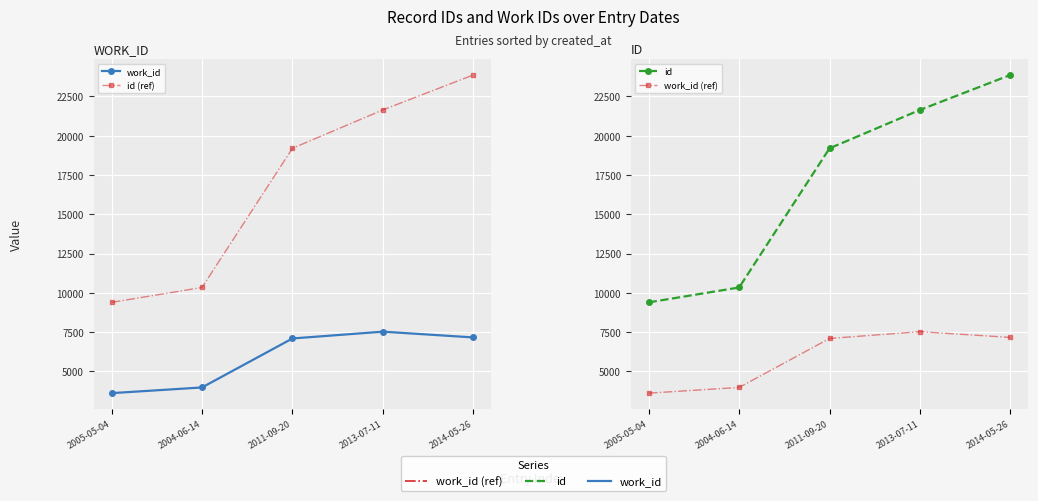

Rank the series at 2014-05-26 from lowest to highest value.

work_id, work_id (ref), id (ref), id